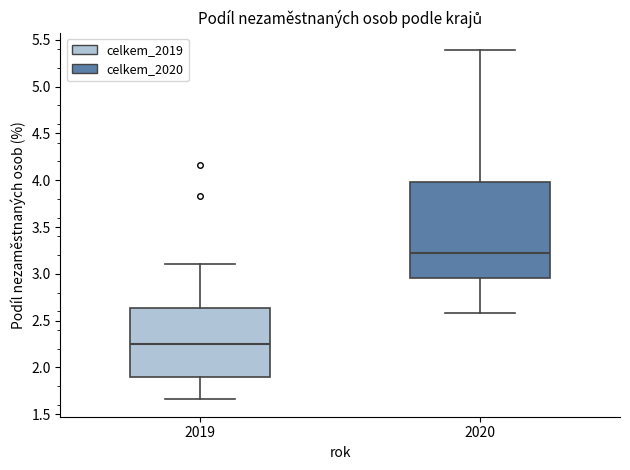

Which box has the highest median line?

2020